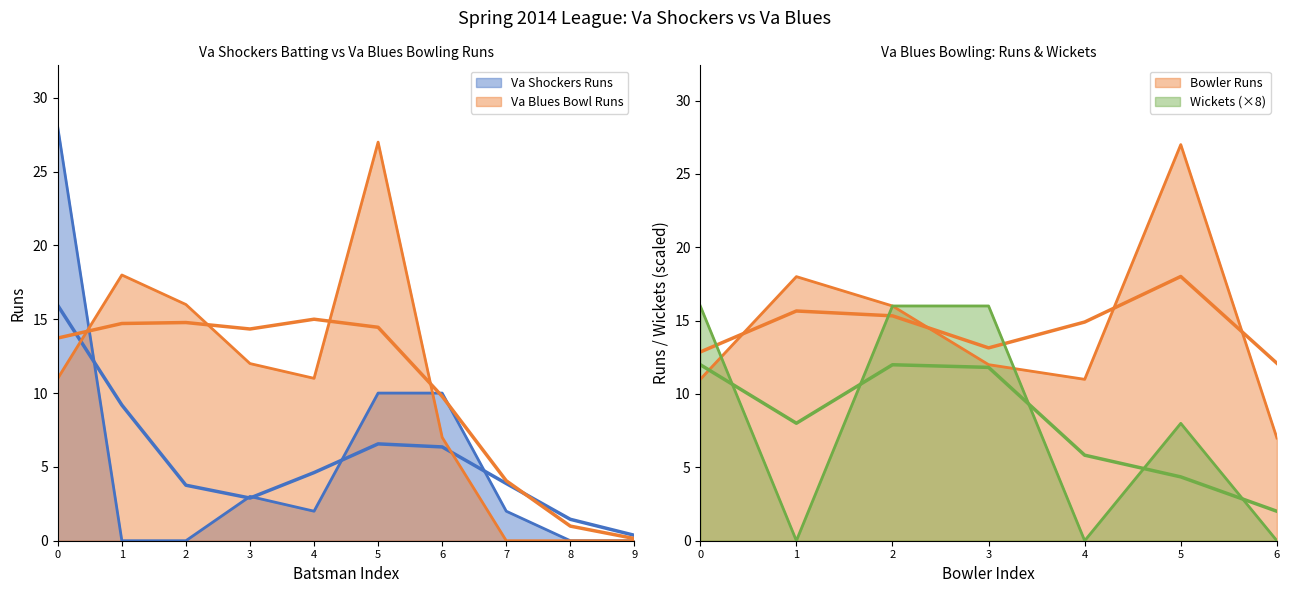

Is it true that Va Blues Runs equals 48 at 5?

False